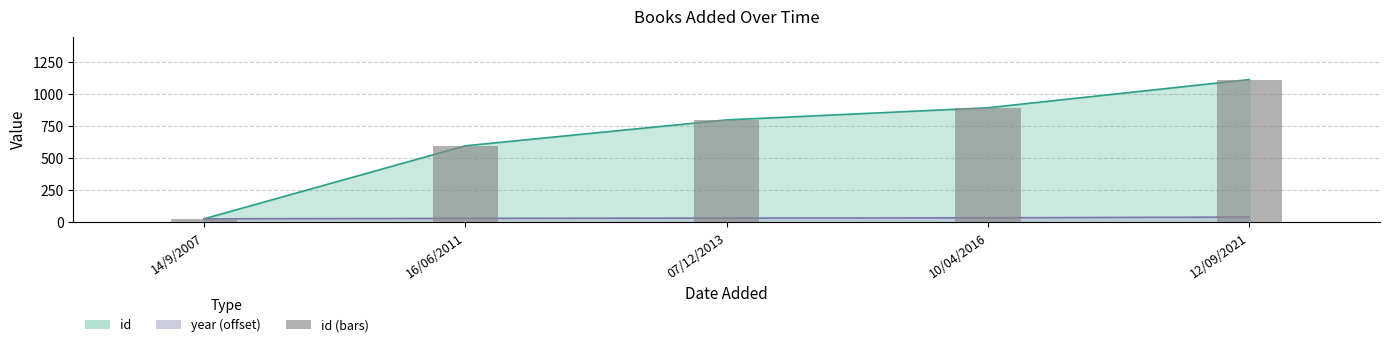

List the series in order of their overall mean, highest first.

id, year